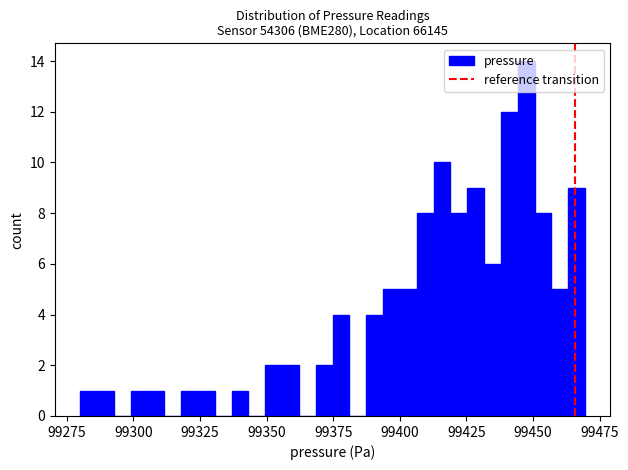

Read against the x-axis, roughly where is the centre of the tallest bar?

99445